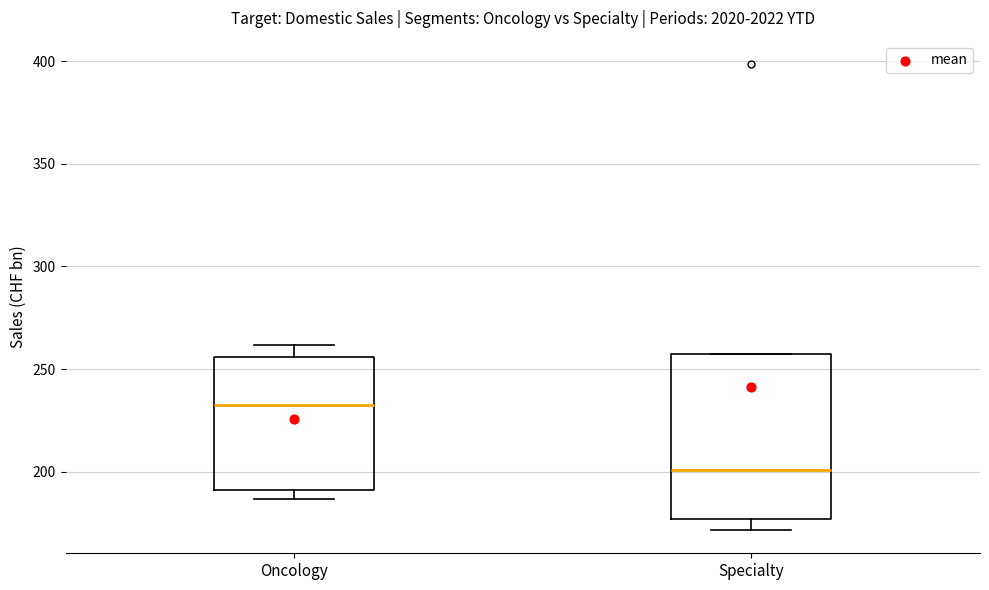

Reading left to right, read every box against the y-axis: the position of its median line, the range the box covers, and the ends of its whiskers. The values are not printed on the chart, so give them approximately, as read against the axis.

Oncology: median 230, box 190 to 255, whiskers 185 to 260
Specialty: median 200, box 175 to 255, whiskers 170 to 255